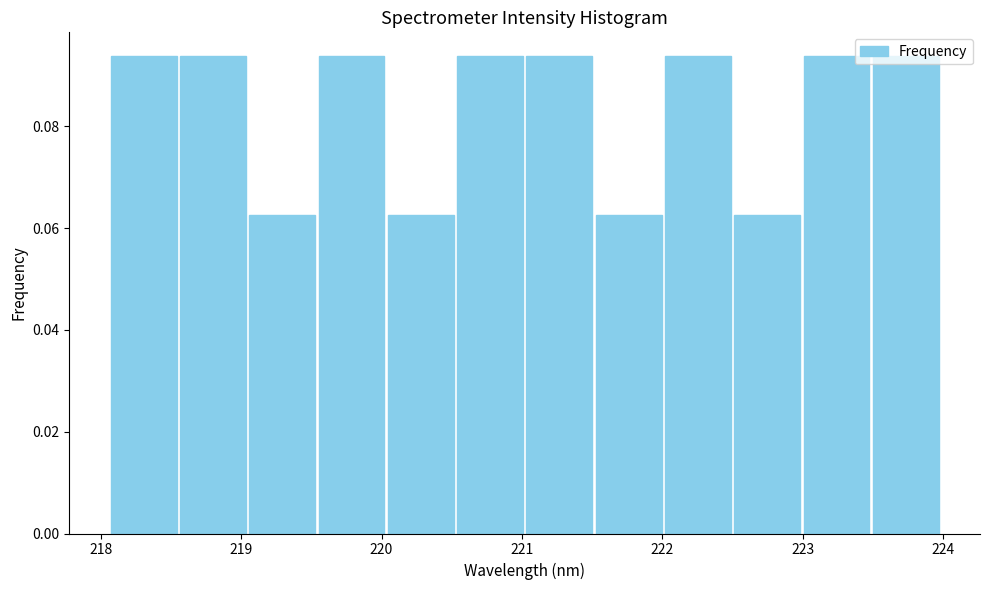

What is the height of the bar covering 221.0 to 221.5 on the x-axis? Neither the bar edges nor the heights are printed on the chart, so give them approximately, as read against the axes.

0.094